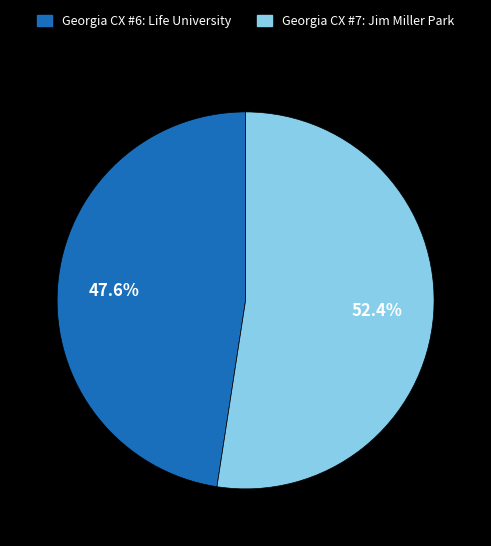

What portion of the pie excludes Georgia CX #6: Life University?

52.4%